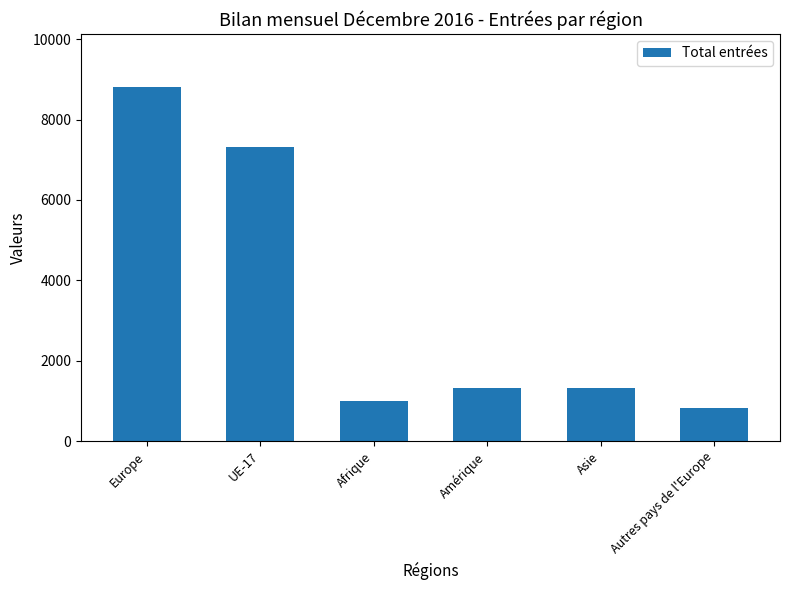

What value does the data have at UE-17, to the nearest 10?

7320